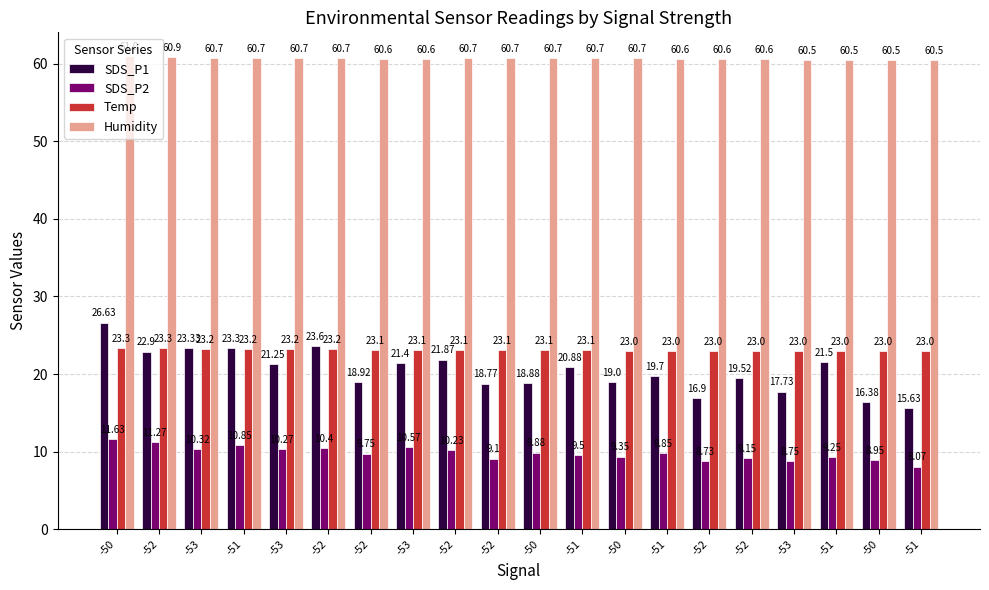

How many data points in SDS_P2 are above 9?

16